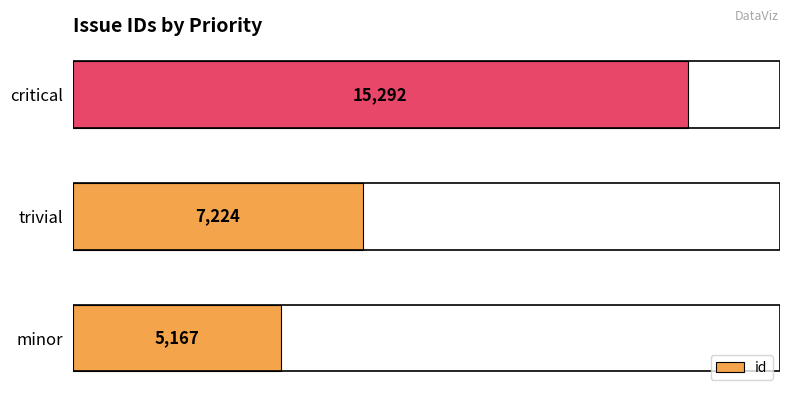

What is the difference between the maximum and minimum values?

10125